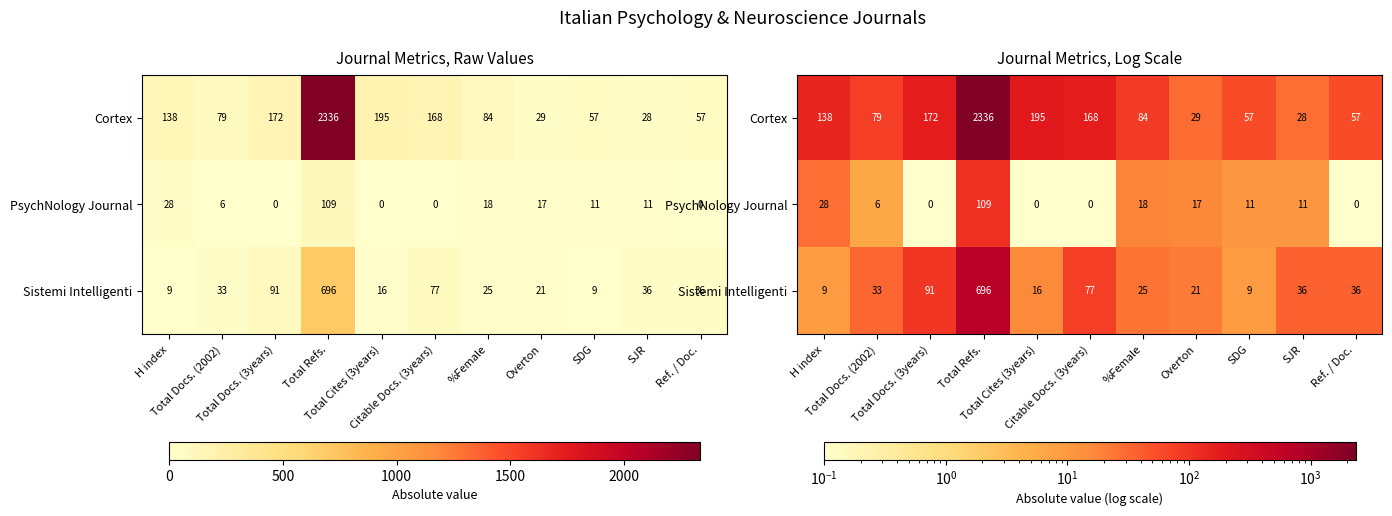

True or false: Sistemi Intelligenti has a value of 16.0 at Total Cites (3years).

True